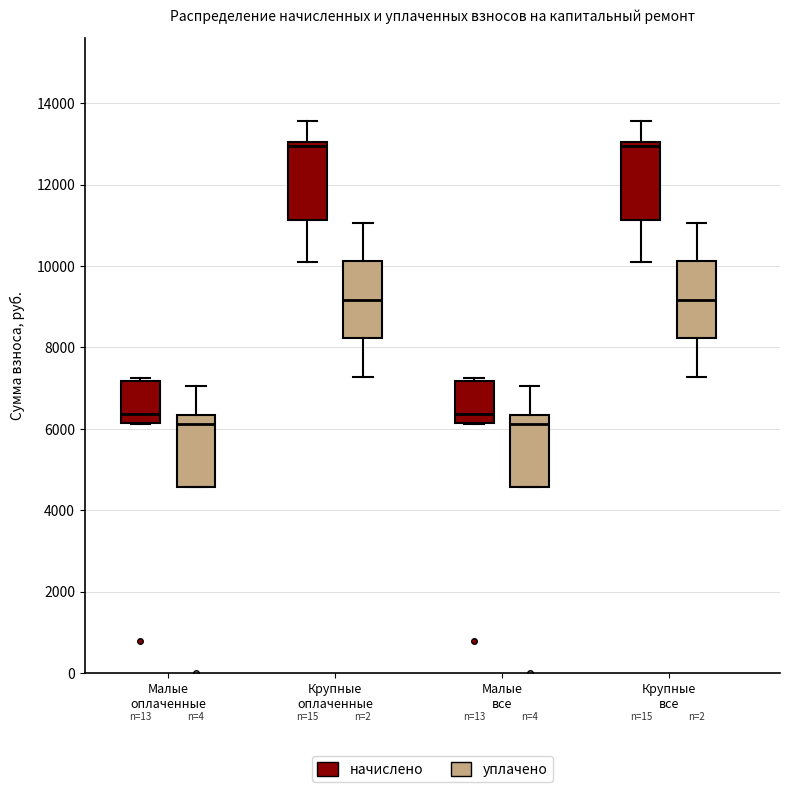

Where does the median line of the box for Малые оплаченные (уплачено) sit on the y-axis? The values are not printed on the chart, so give them approximately, as read against the axis.

6200